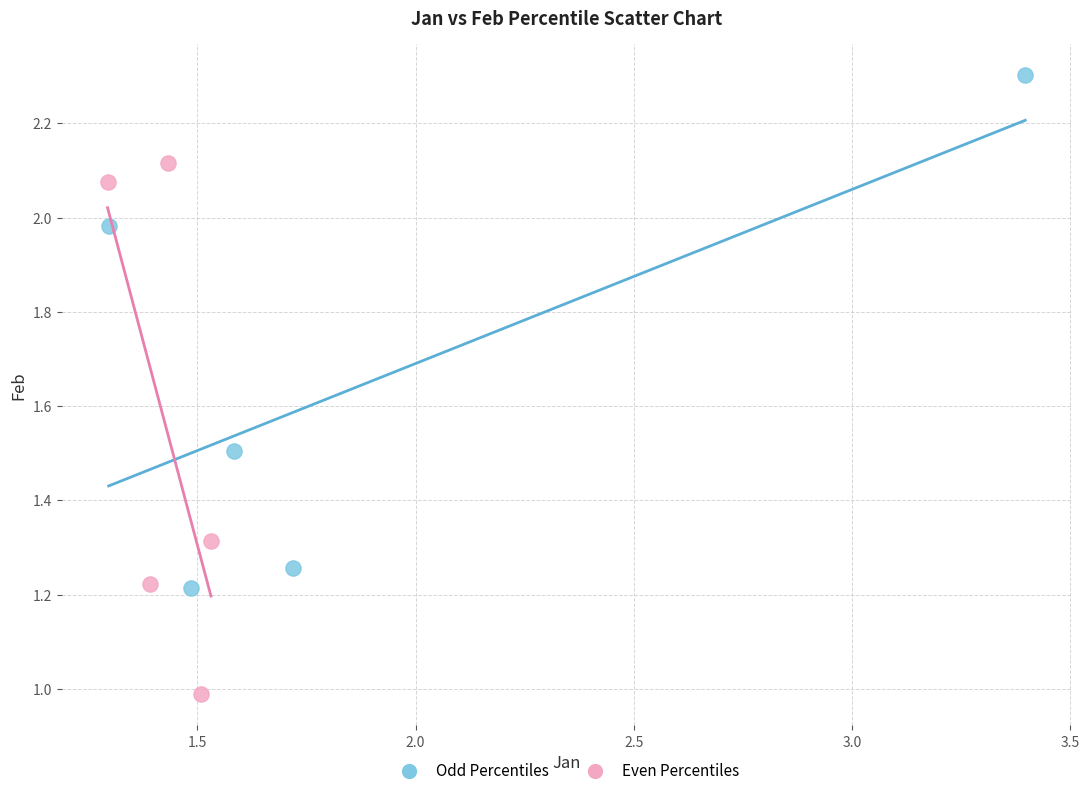

Which series reaches the minimum Y coordinate?

Even Percentiles